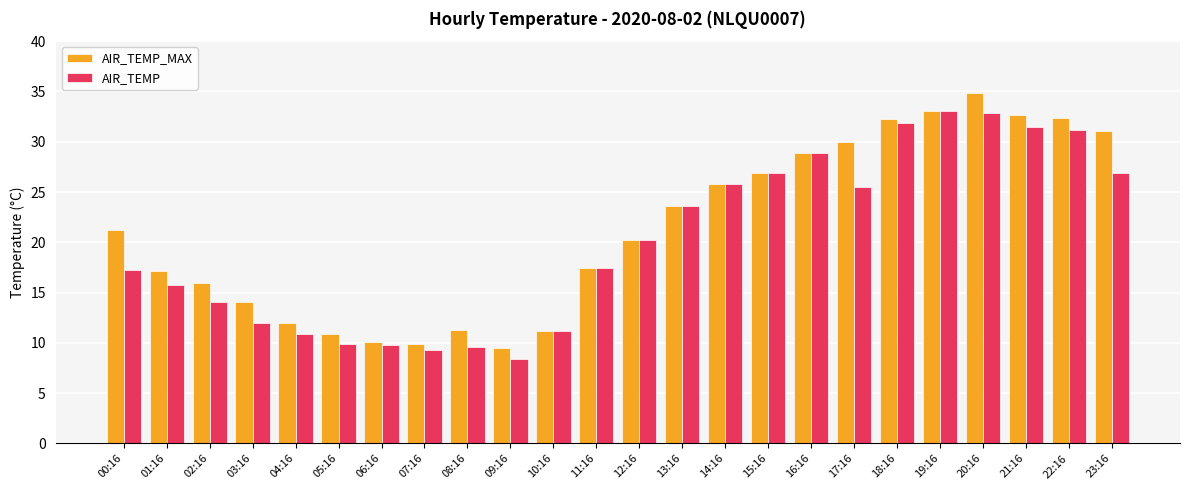

The AIR_TEMP_MAX series shows 20.2 at 12:16. True or false?

True